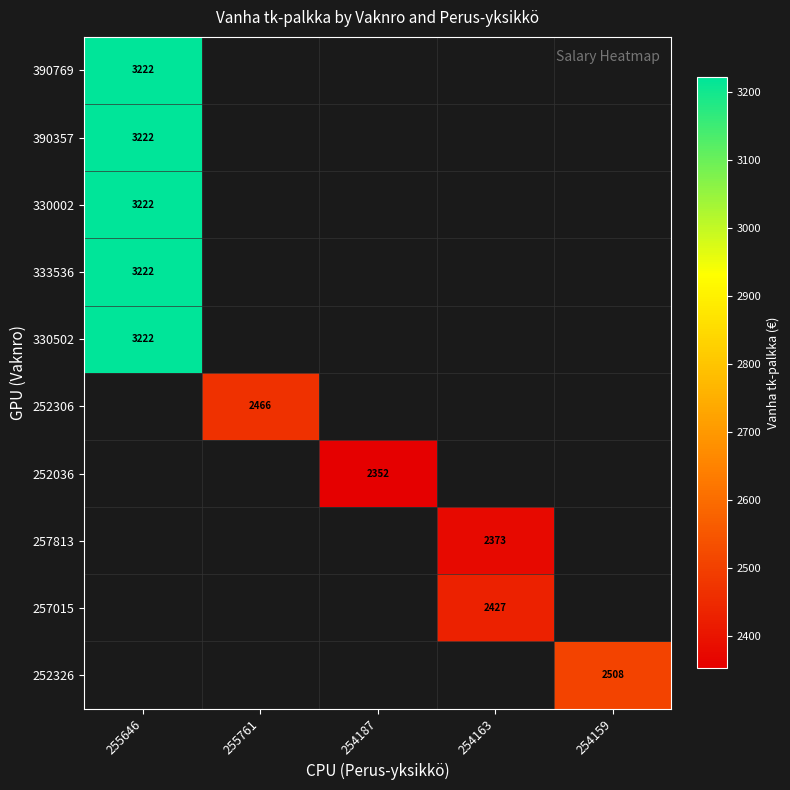

The 252326 series shows 1552.9 at 254159. True or false?

False